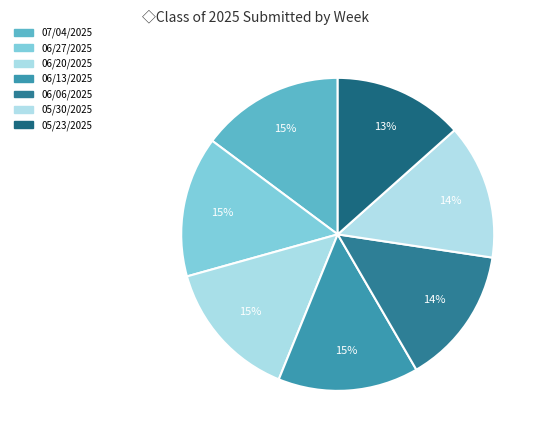

How many slices are in this pie chart?

7